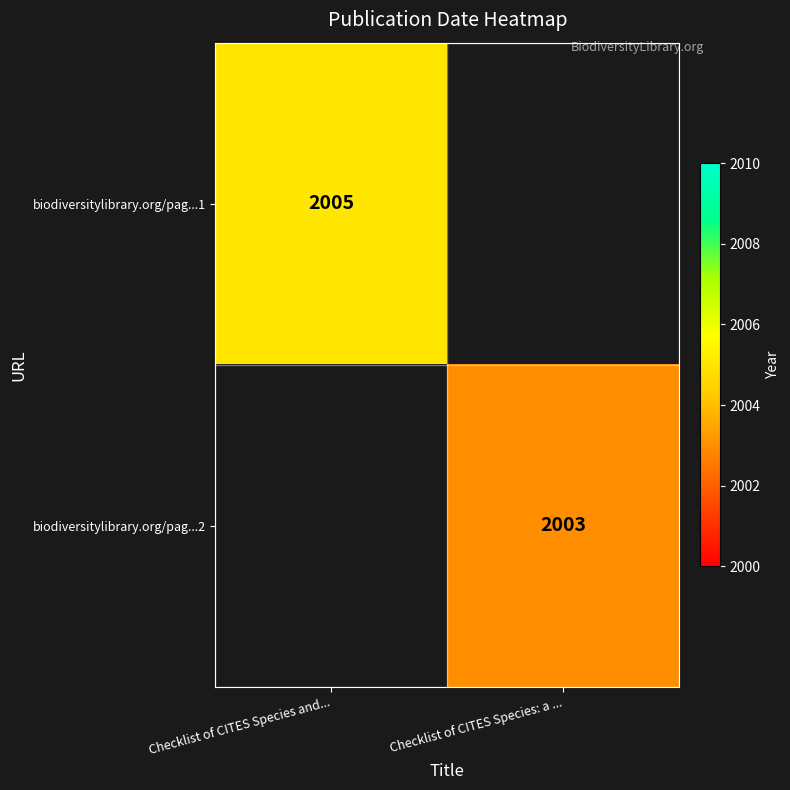

How many data points does each series have?

2